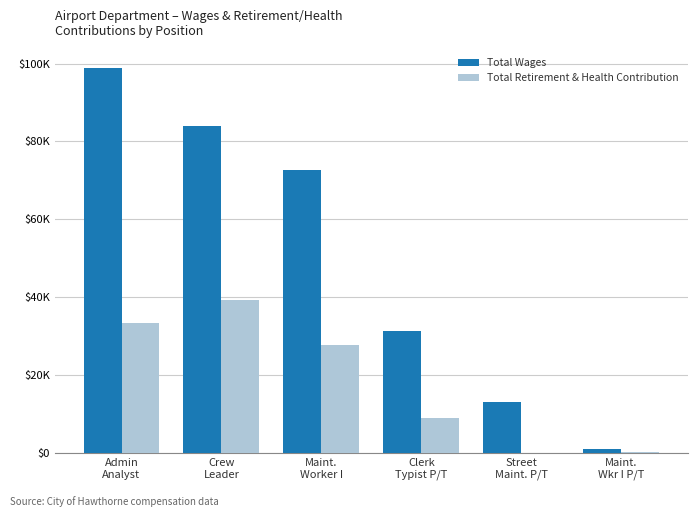

Where is Total Retirement & Health Contribution nearest to the value 19584?

Maint.
Worker I